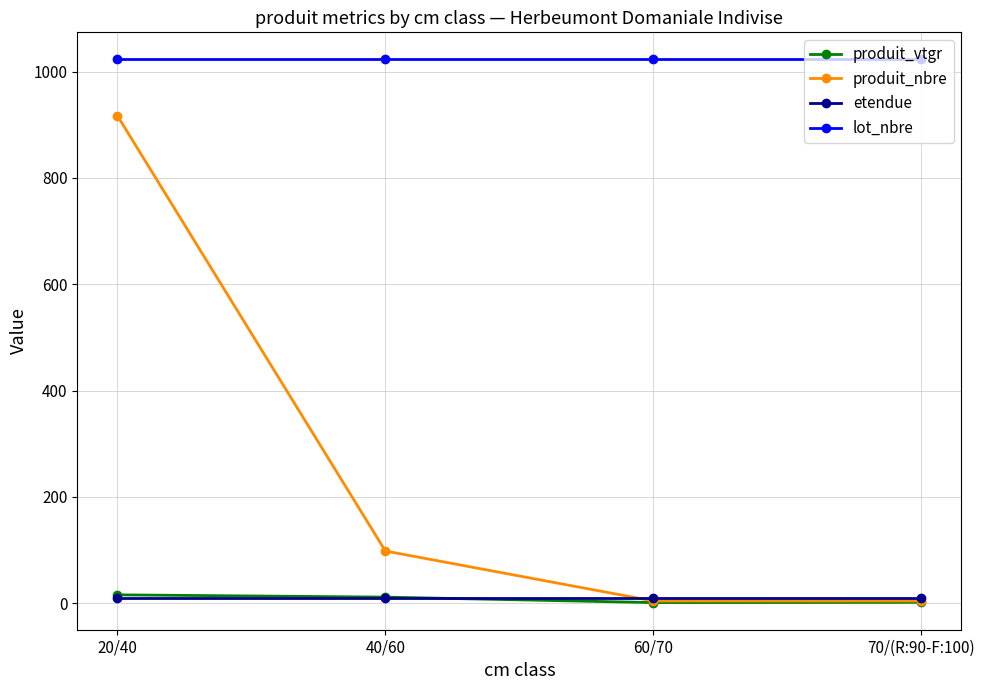

What is the total value across all series at 20/40?

1965.3